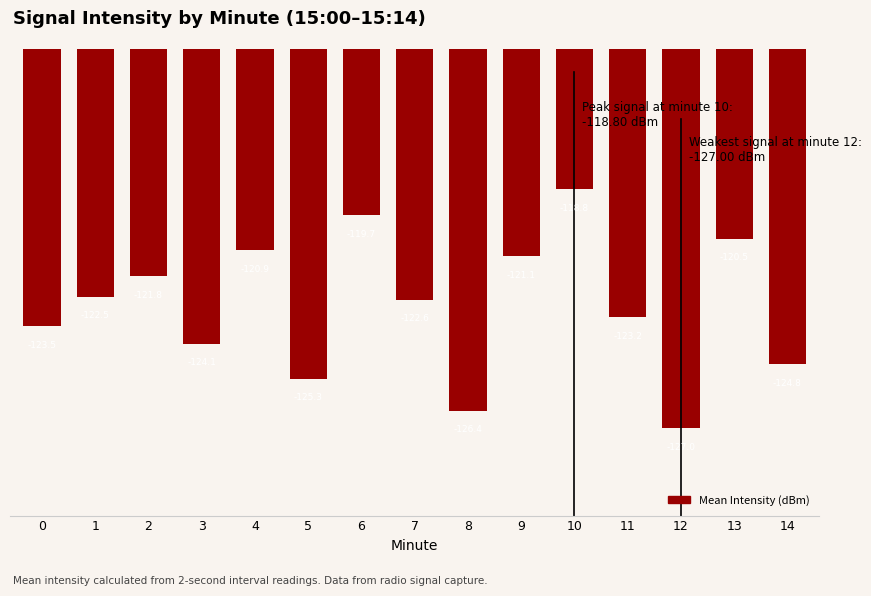

What is the sum of the values at 10 and 13?

-239.3